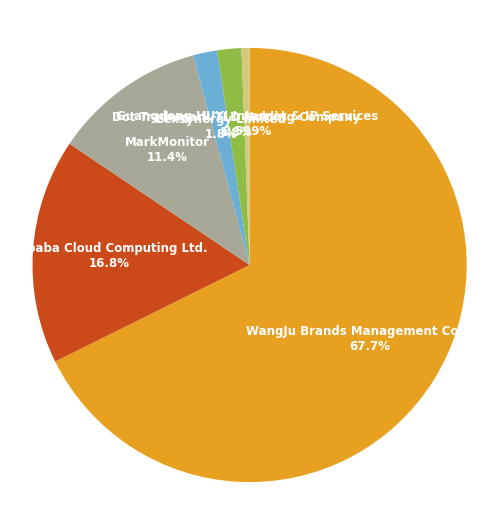

Count the number of slices in the pie.

6